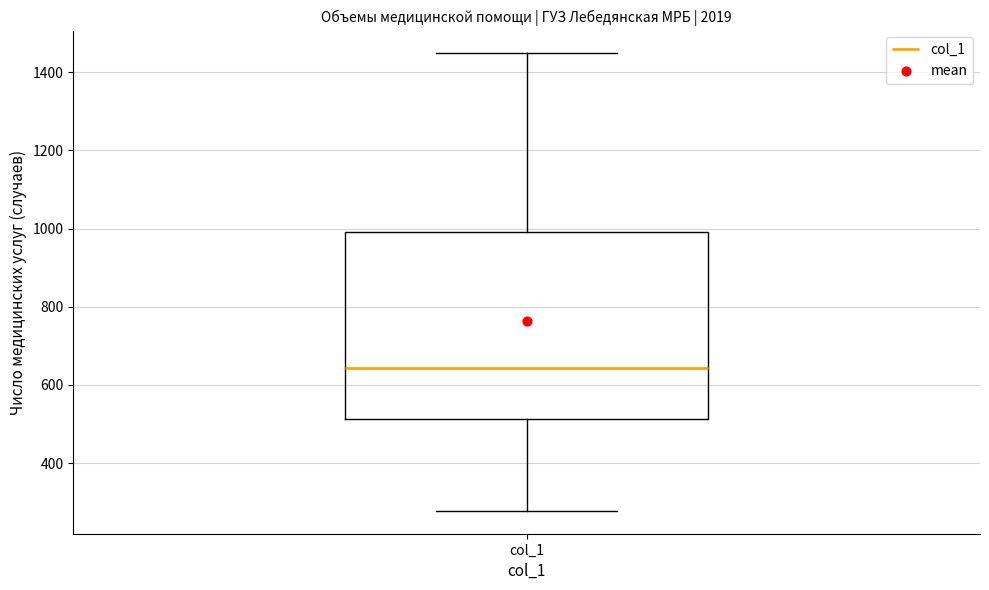

Read this box plot against the y-axis: the position of the median line, the range covered by the box, and the ends of both whiskers. The values are not printed on the chart, so give them approximately, as read against the axis.

median 640, box 520 to 1000, whiskers 280 to 1440